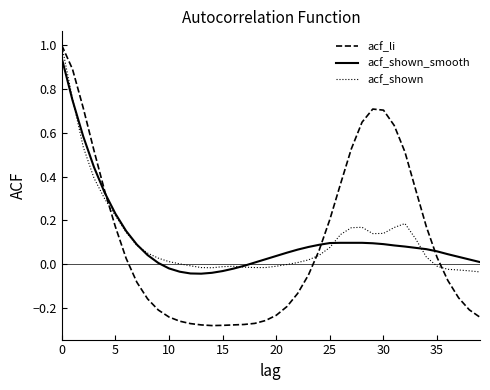

In acf_li, how many points are higher than both neighbors (excluding endpoints)?

1